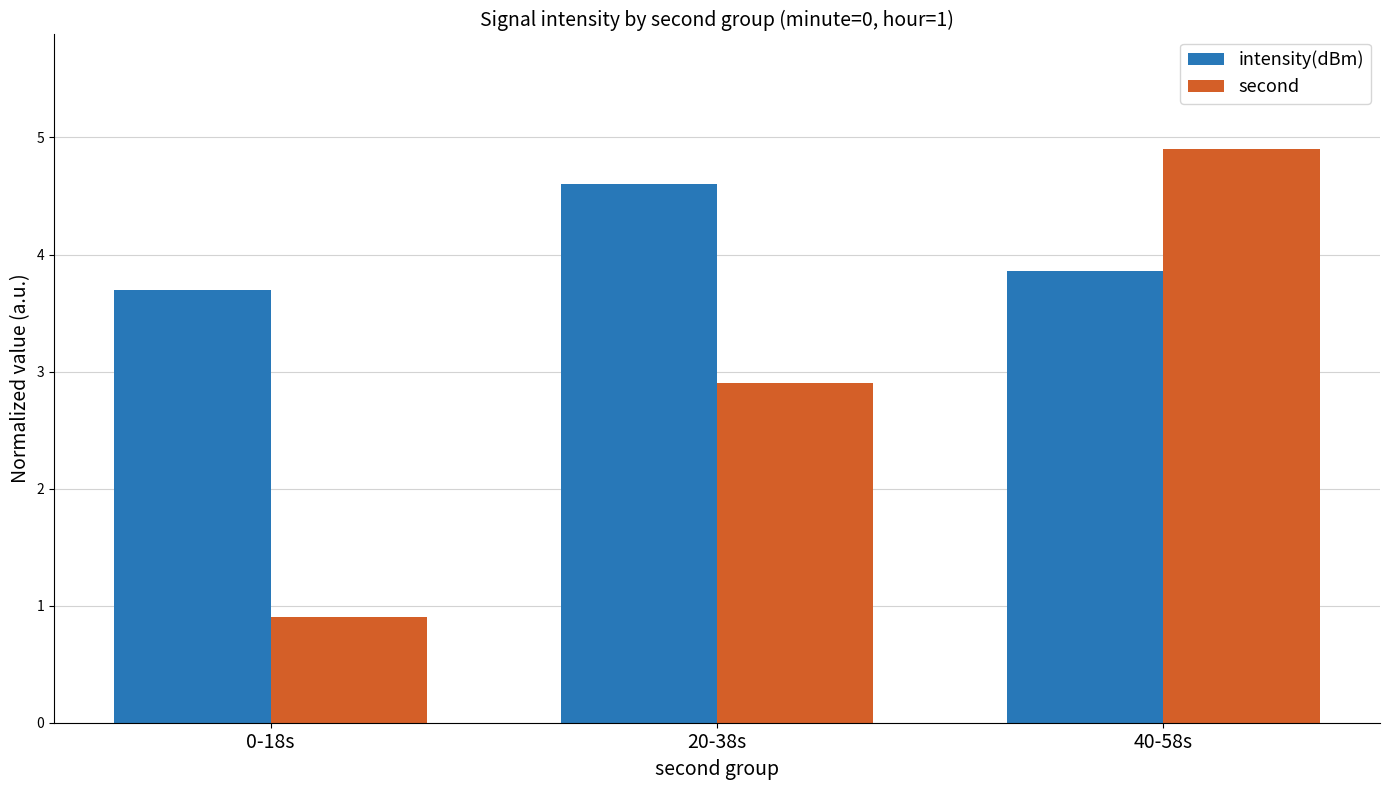

True or false: second has a value of 1.8 at 40-58s.

False